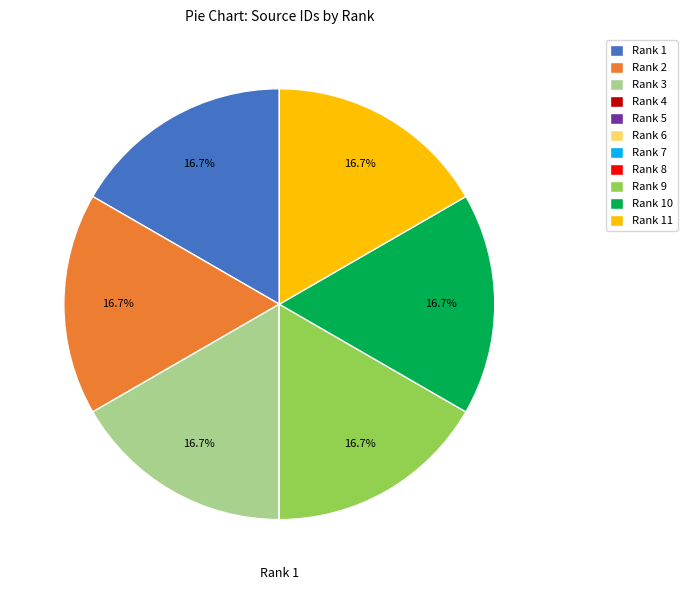

What percentage is the Rank 10 slice, to the nearest percent?

17%